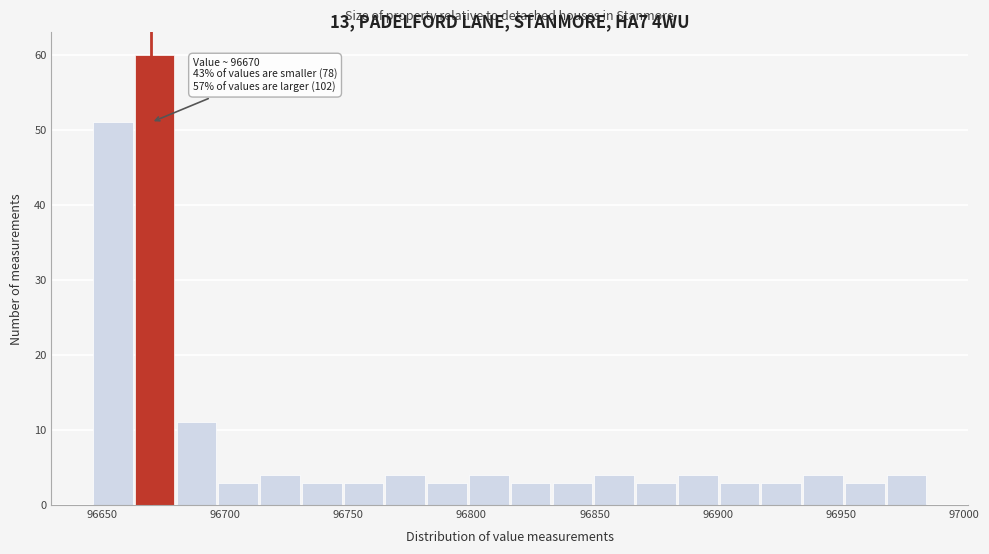

Read against the x-axis, roughly where is the centre of the tallest bar?

96670